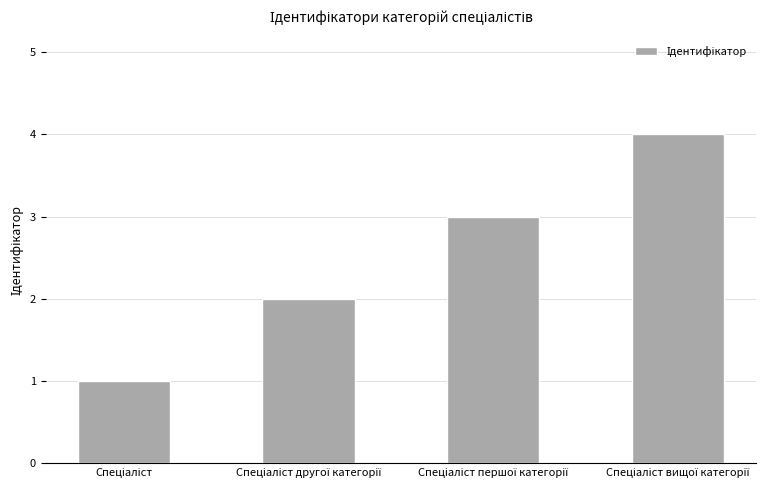

What is the difference between the maximum and minimum values?

3